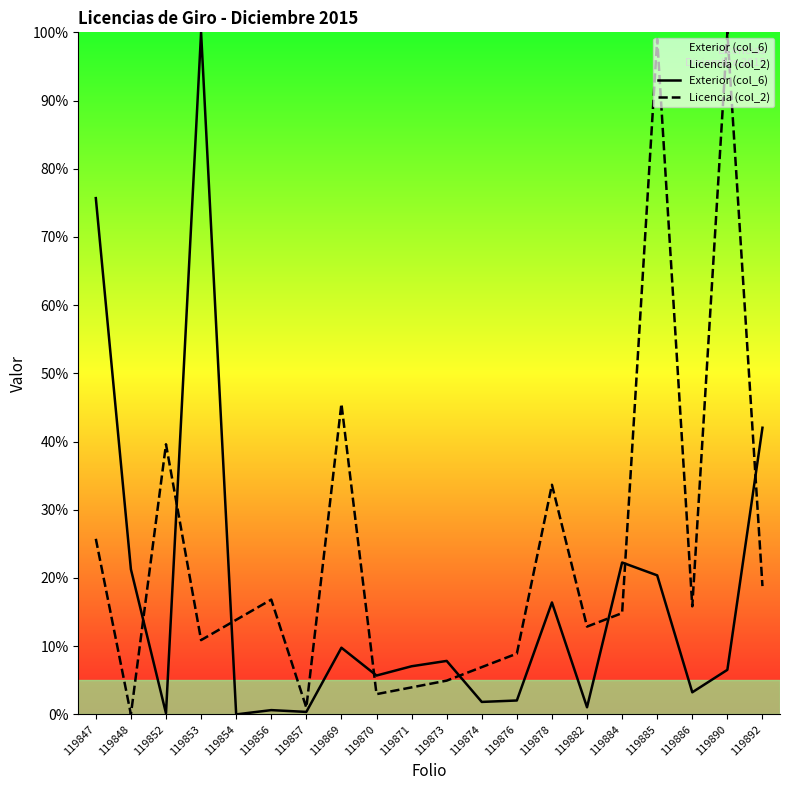

What is the value of the Exterior (col_6) point at the 8th from the left?

9.8